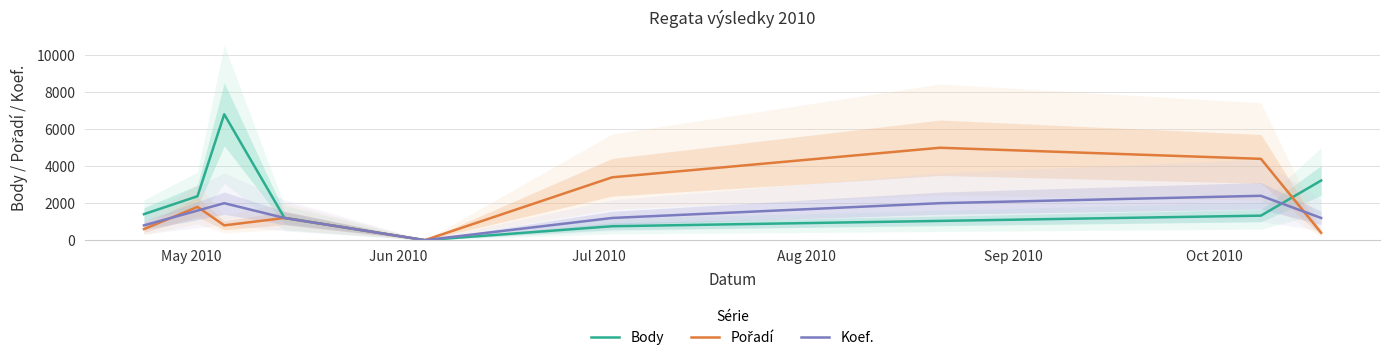

What is the maximum value for Body?

6811